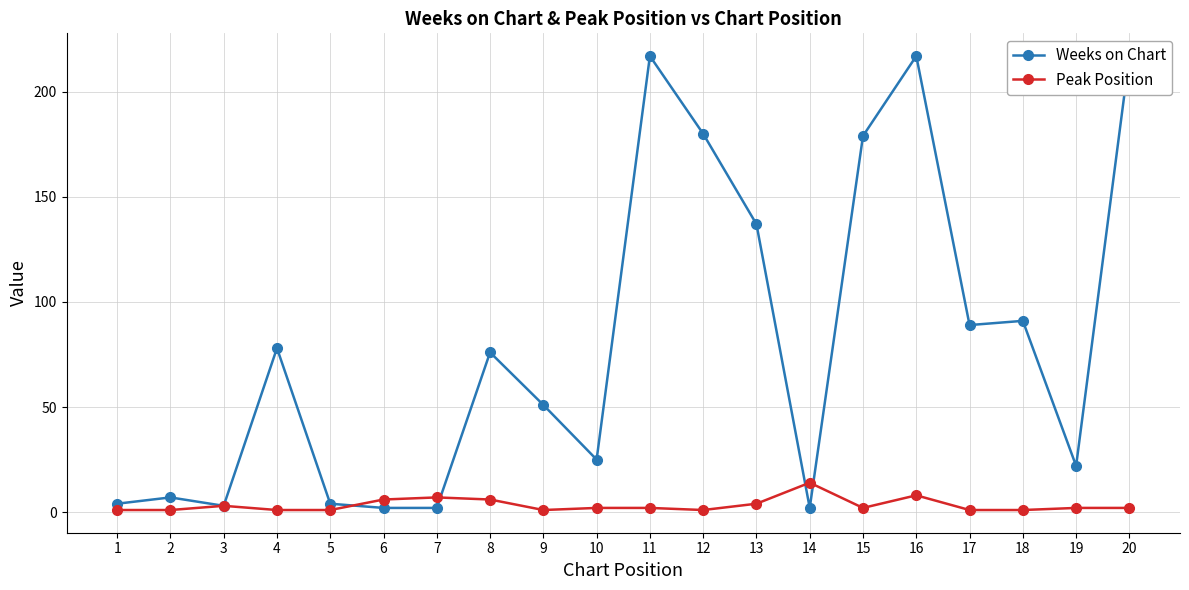

Where does the Weeks on Chart series first go above 76?

4